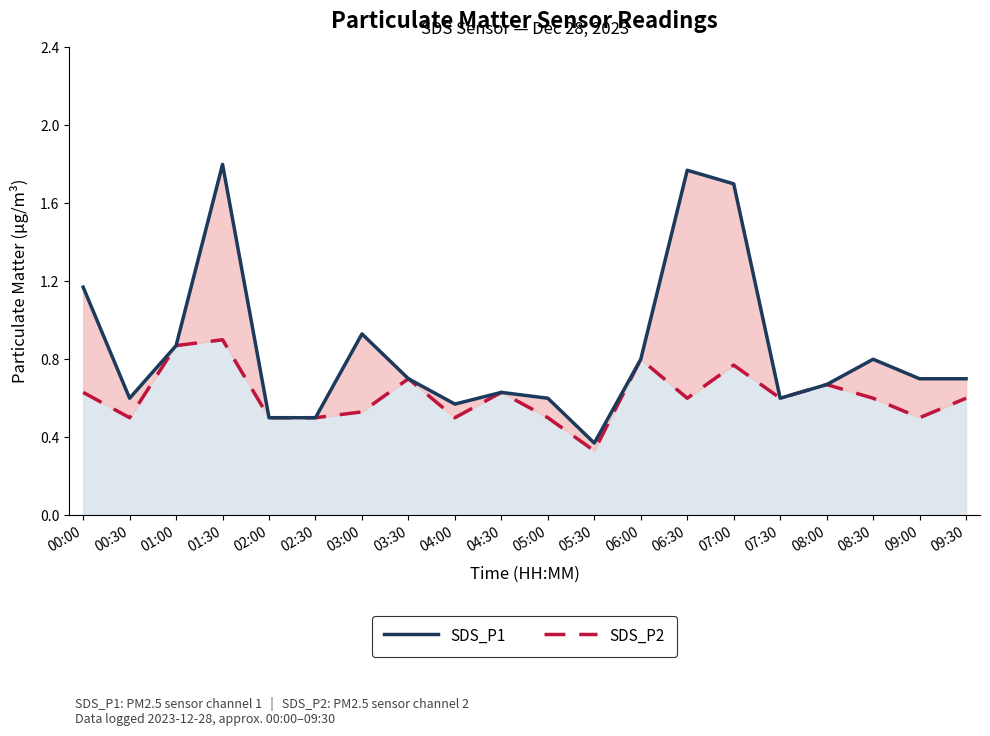

Reading left to right, what are all the values shown in this chart?

SDS_P1: 1.2	0.6	0.9	1.8	0.5	0.5	0.9	0.7	0.6	0.6	0.6	0.4	0.8	1.8	1.7	0.6	0.7	0.8	0.7	0.7
SDS_P2: 0.6	0.5	0.9	0.9	0.5	0.5	0.5	0.7	0.5	0.6	0.5	0.3	0.8	0.6	0.8	0.6	0.7	0.6	0.5	0.6